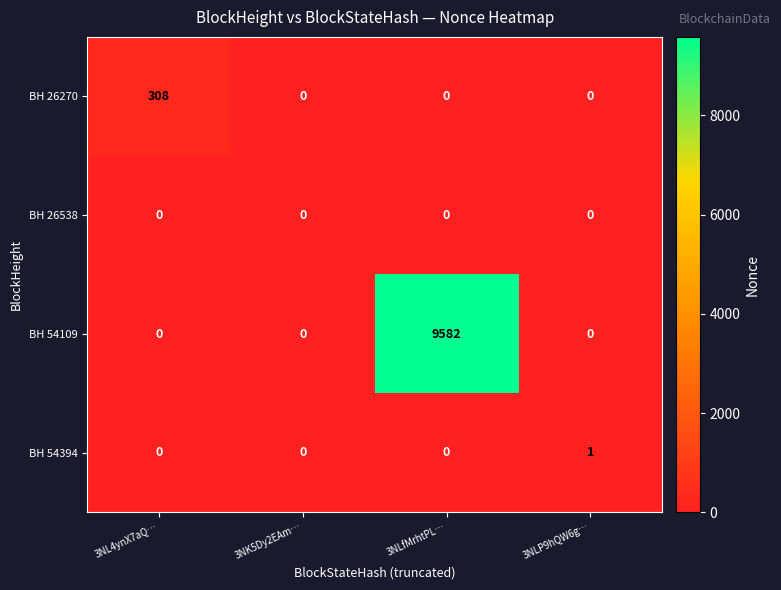

Which series has the widest spread of values?

BH 54109